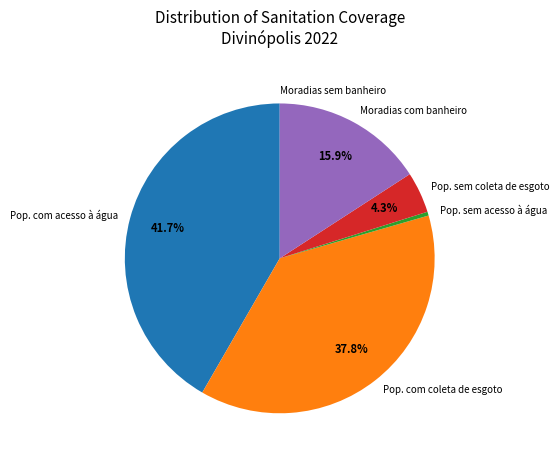

Combined, do Pop. com coleta de esgoto and Pop. com acesso à água account for over 50%?

Yes